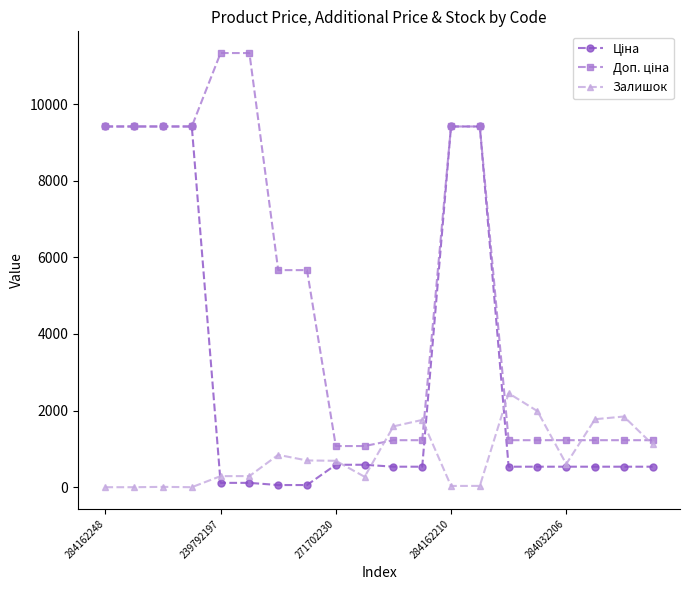

What is the maximum value shown in the chart?

11334.0